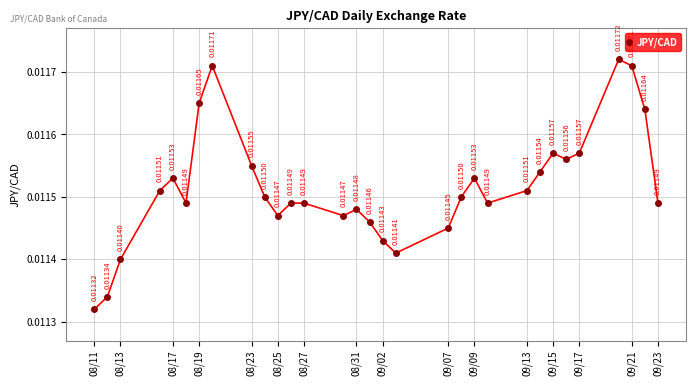

How many points are lower than both their immediate neighbors (excluding endpoints)?

6